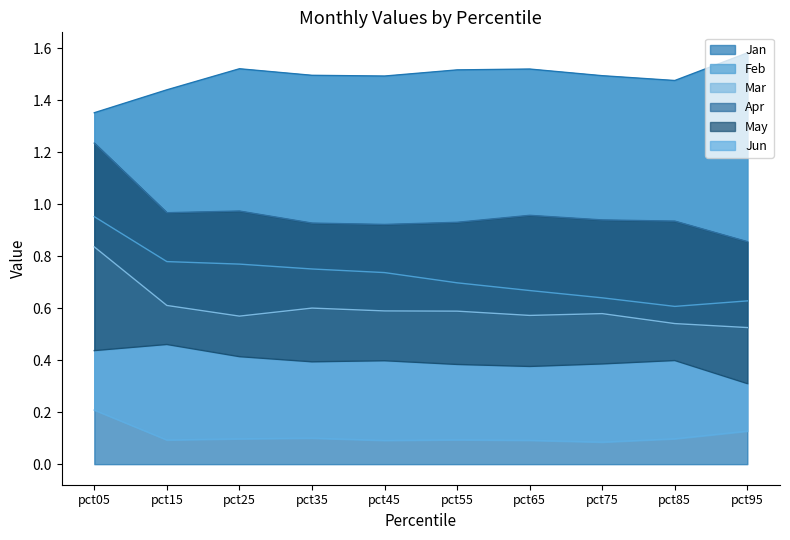

True or false: Jan has a value of 0.3 at pct55.

False